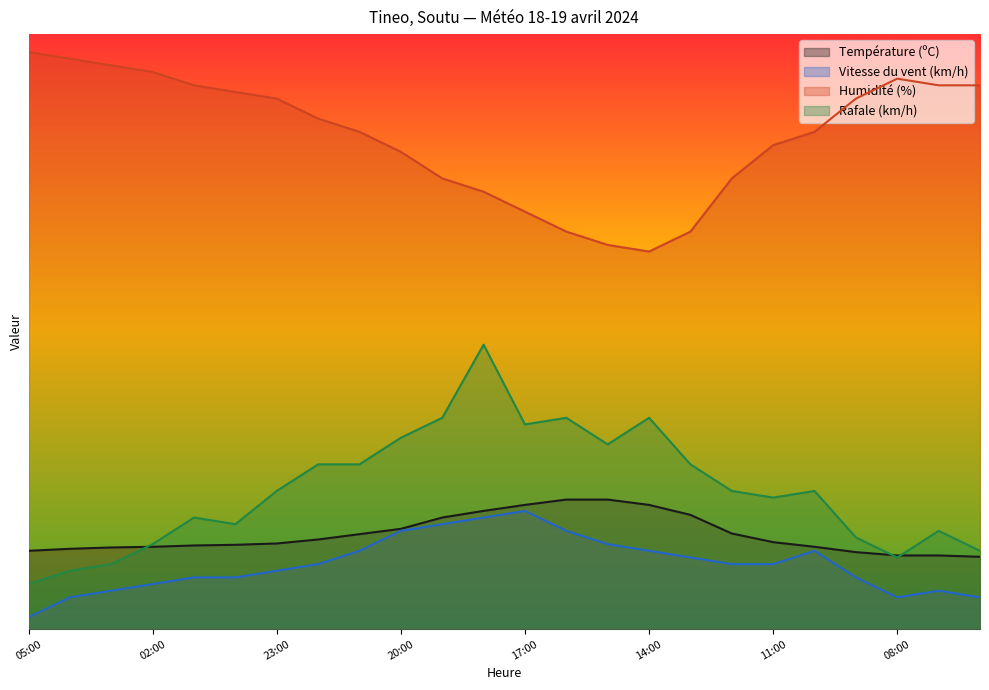

At which category does Humidité (%) reach its first local valley?

14:00